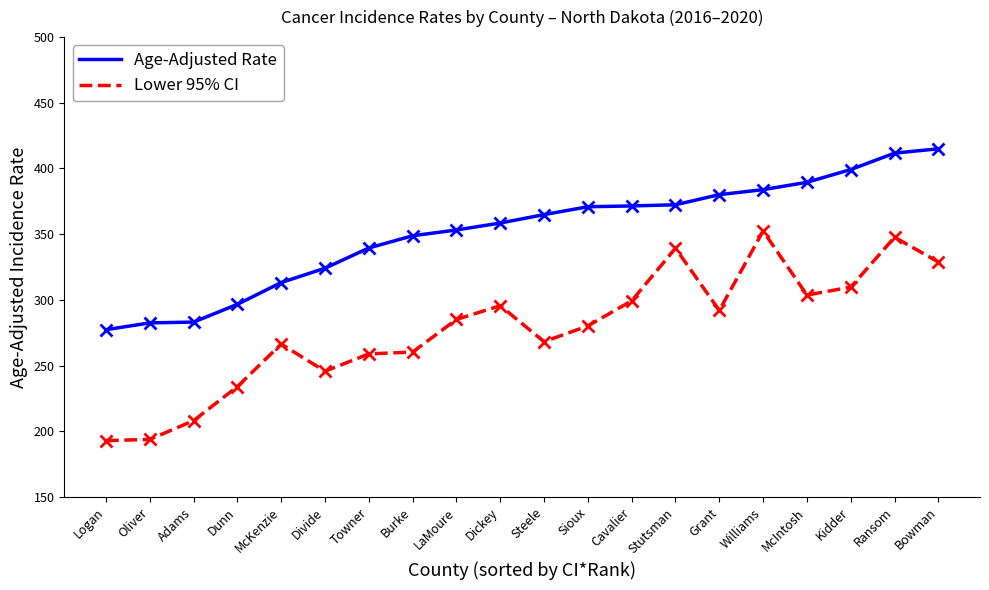

Rank the series by their maximum value, from highest to lowest.

Age-Adjusted Rate, Lower 95% CI